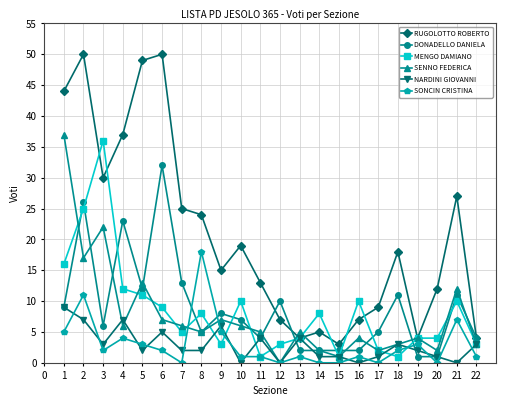

The value of MENGO DAMIANO at 16 is 10. True or false?

True